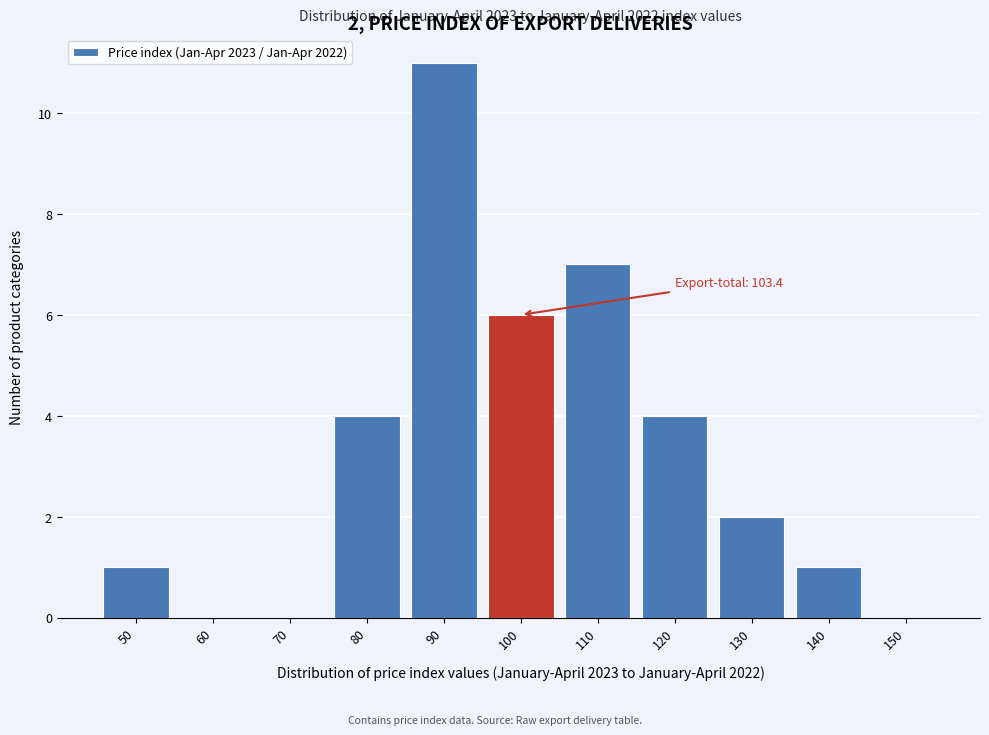

Reading left to right, list all the values displayed in this chart.

50=1	60=0	70=0	80=4	90=11	100=6	110=7	120=4	130=2	140=1	150=0